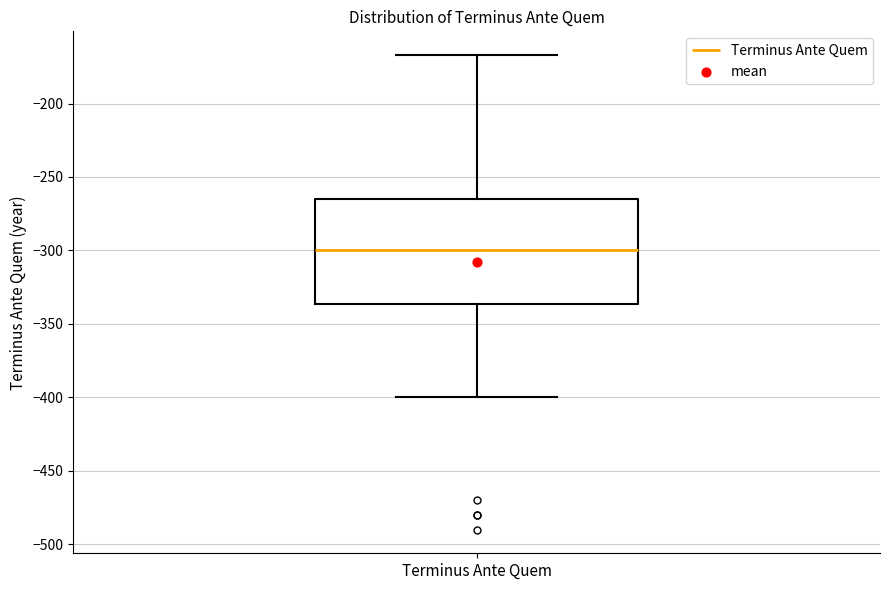

Transcribe this box plot: give where the median line is, the range the box spans, and where the two whiskers end, as read against the y-axis. The values are not printed on the chart, so give them approximately, as read against the axis.

median -300, box -335 to -265, whiskers -400 to -165